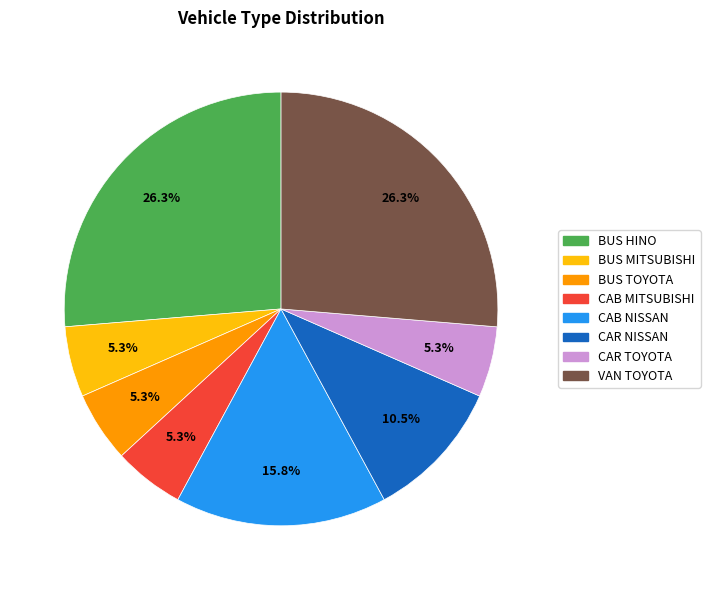

What percentage do CAB NISSAN and CAR TOYOTA together represent?

21.1%